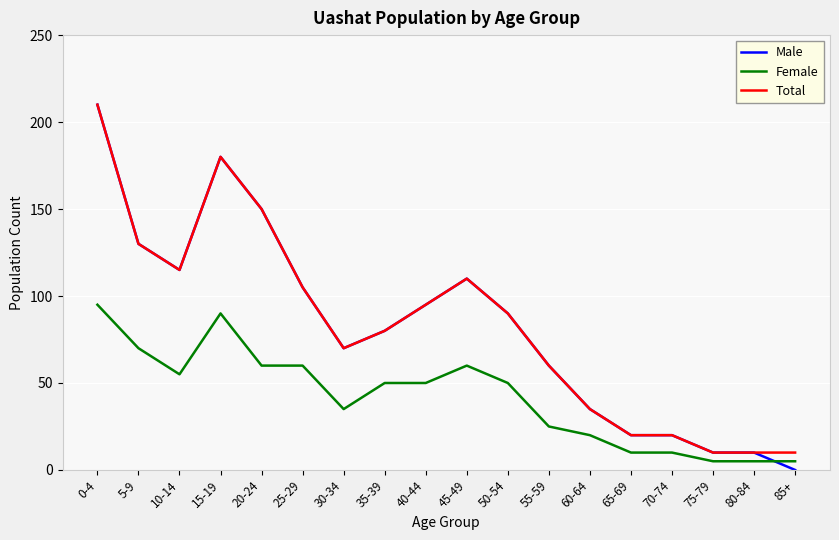

At which category does Male reach its first local valley?

10-14